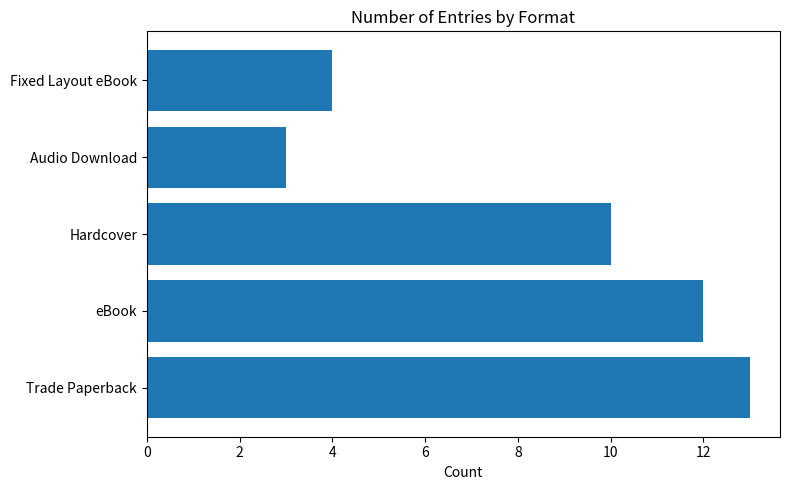

How many values are between 4 and 12?

3